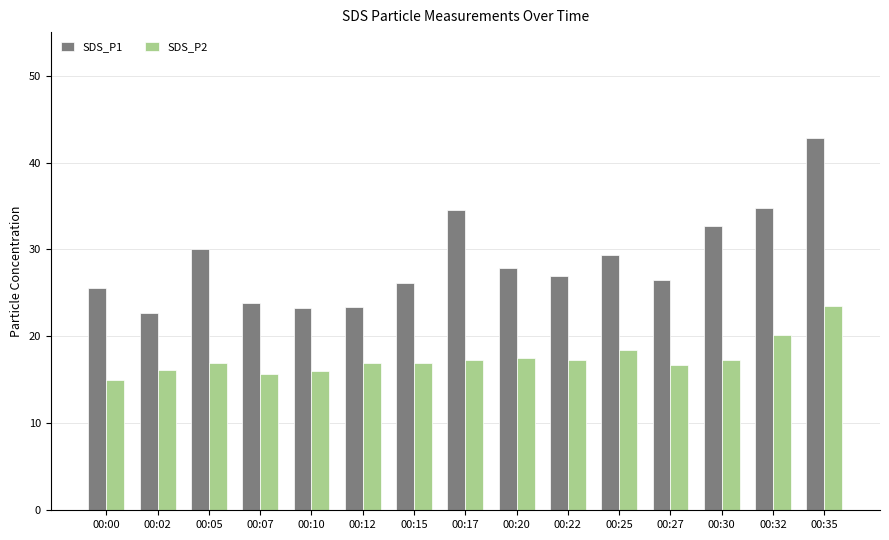

At which category is the sum across all series the highest?

00:35